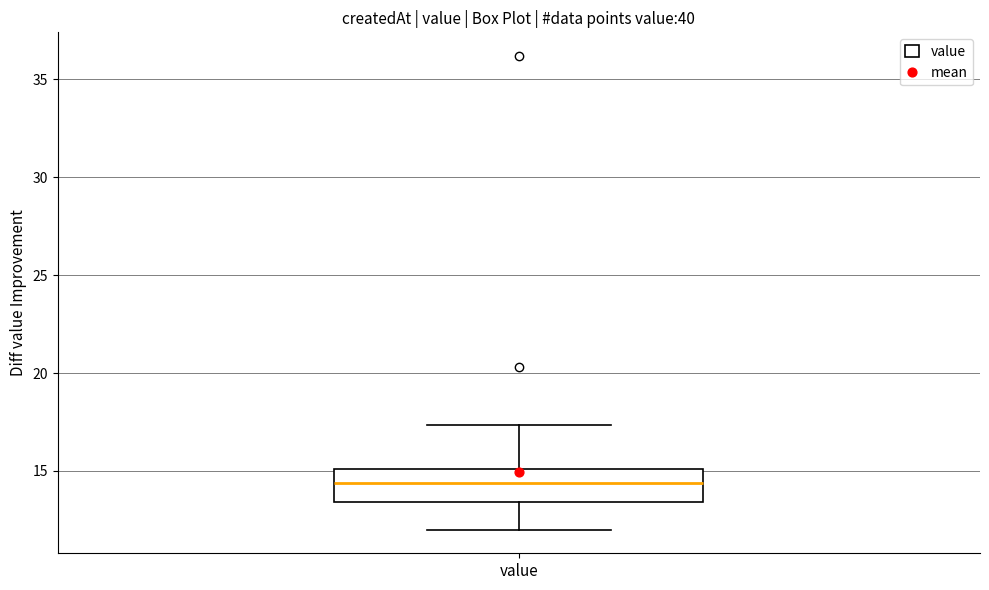

Transcribe this box plot: give where the median line is, the range the box spans, and where the two whiskers end, as read against the y-axis. The values are not printed on the chart, so give them approximately, as read against the axis.

median 14.5, box 13.5 to 15.0, whiskers 12.0 to 17.5